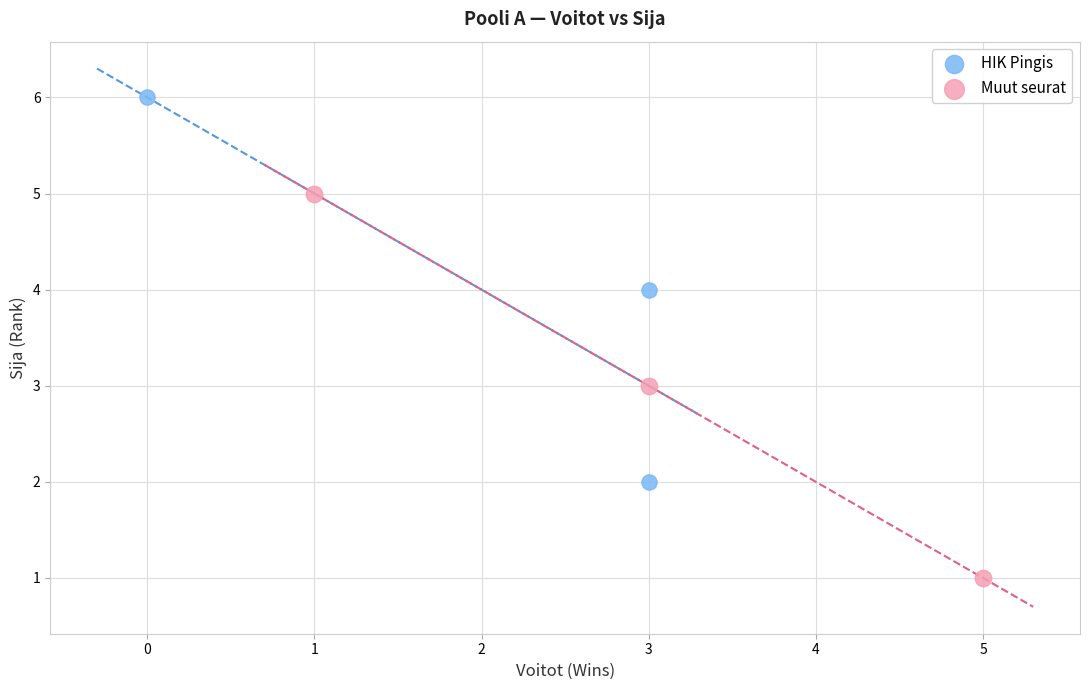

Which series contains the highest Y value?

HIK Pingis